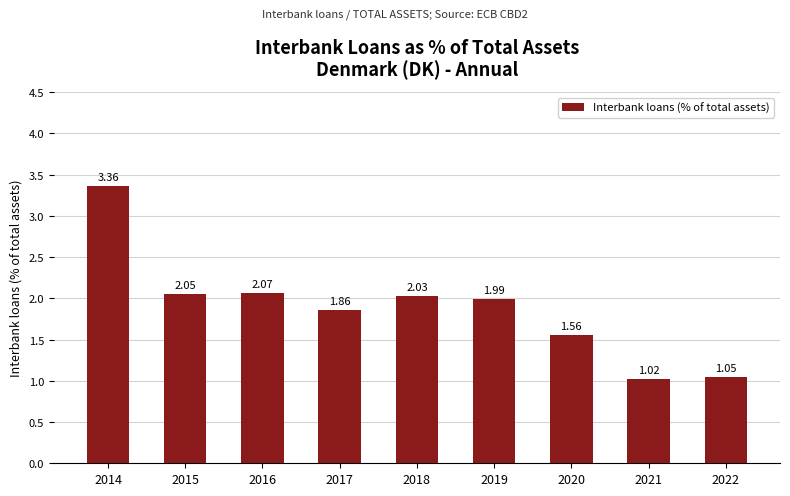

List the labels in order of value, largest first.

2014, 2016, 2015, 2018, 2019, 2017, 2020, 2022, 2021